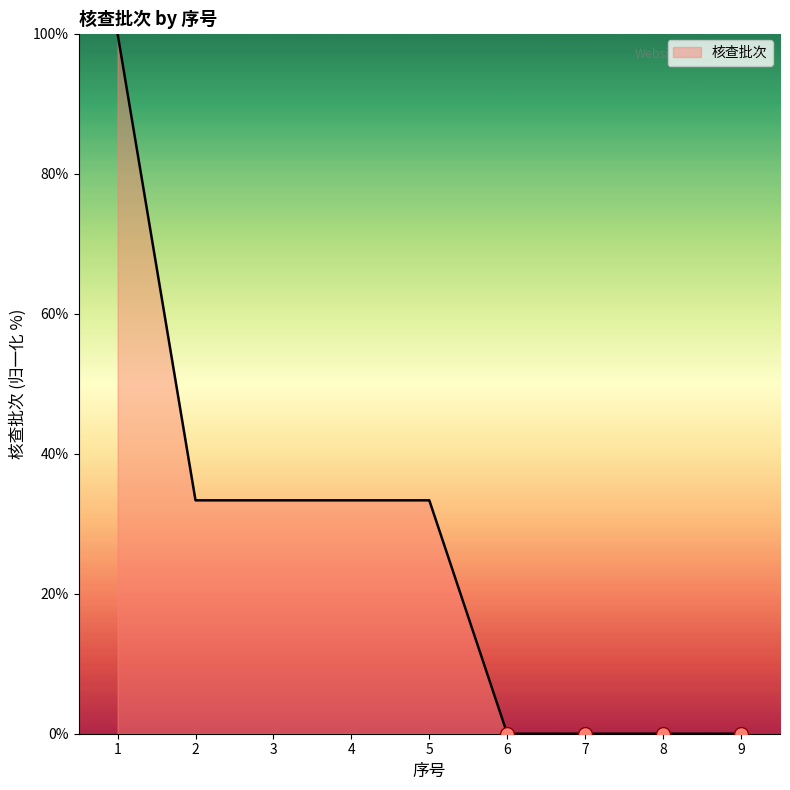

How many series are shown in this chart?

1